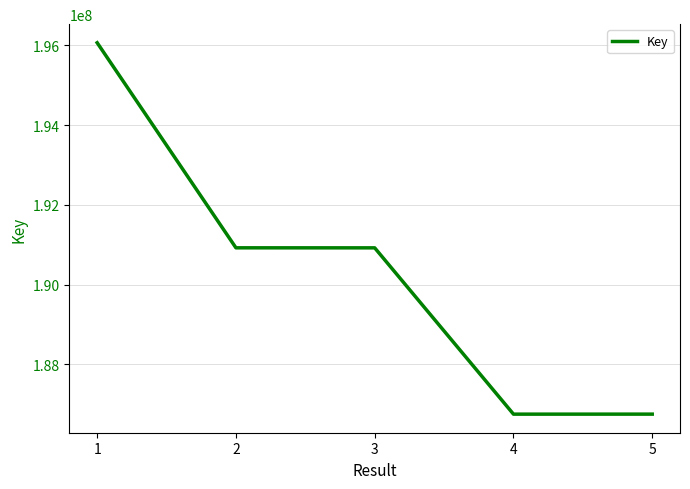

What is the smallest value displayed?

186747340